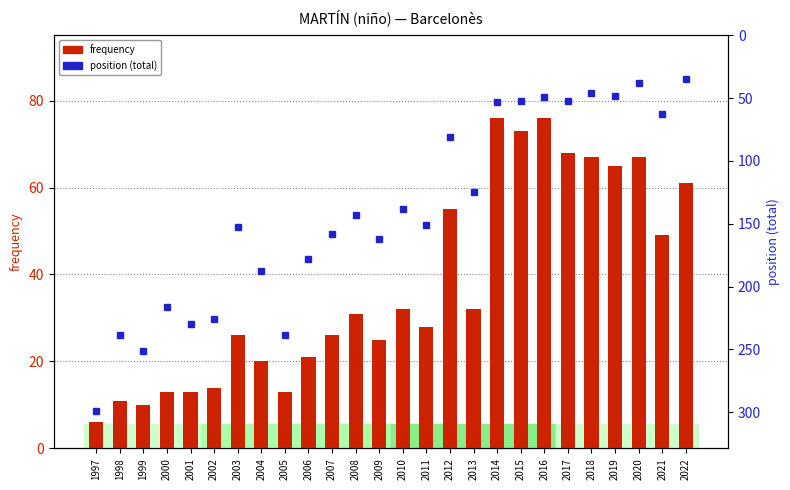

What is the difference between the second highest and second lowest values in the position (total) series?

213